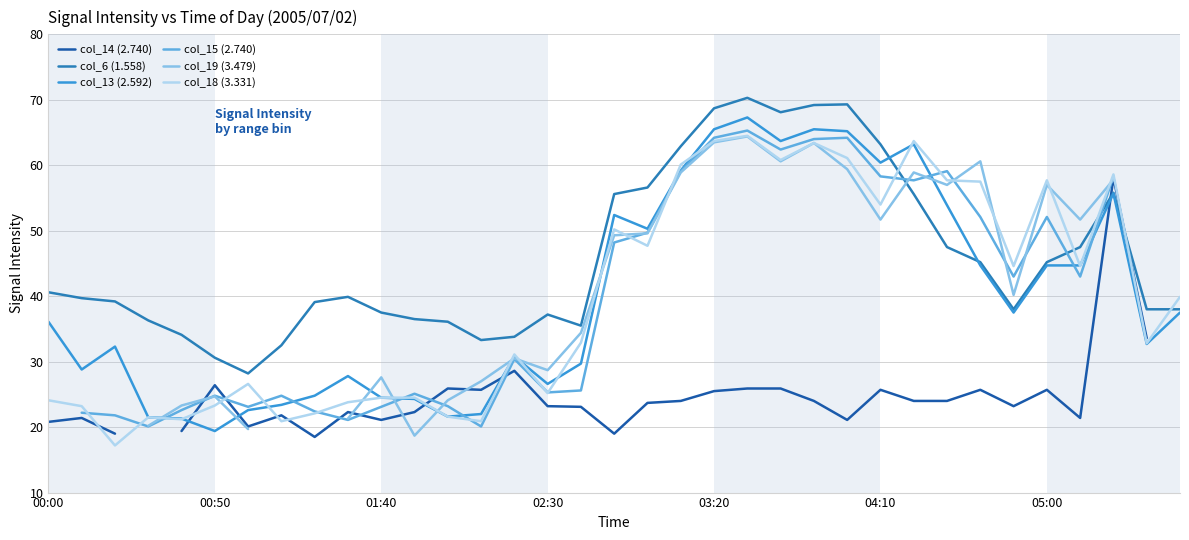

True or false: col_18 (3.331) has a value of 24.1 at 00:00.

True